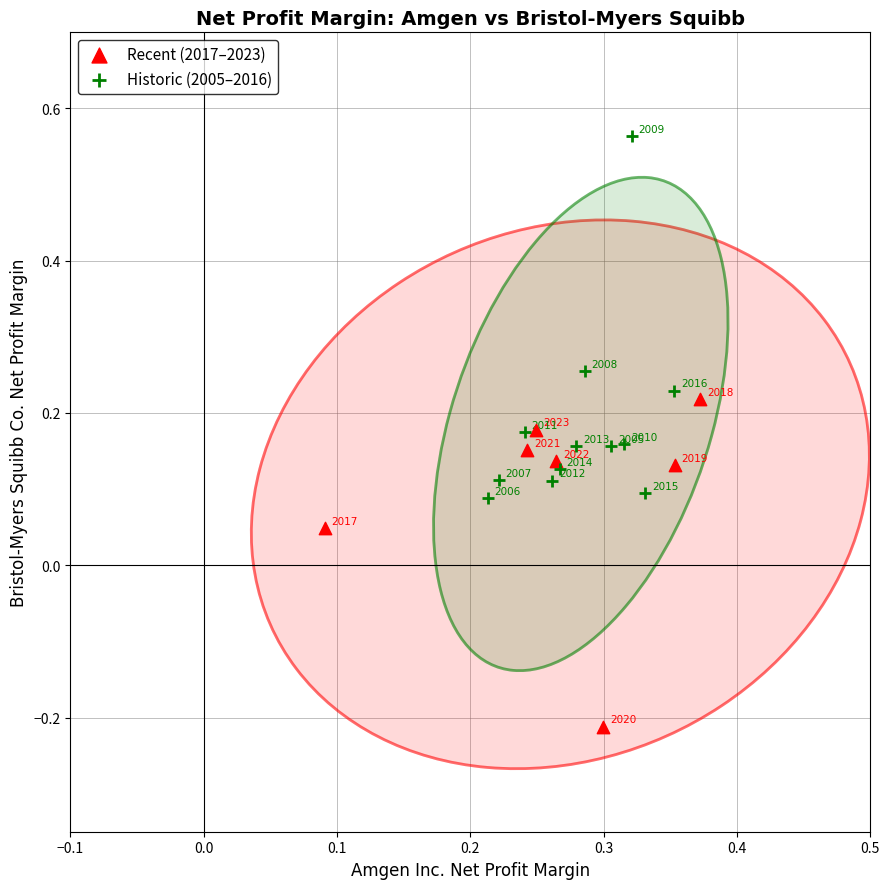

What are all the series names shown in the legend?

Recent (2017–2023), Historic (2005–2016)